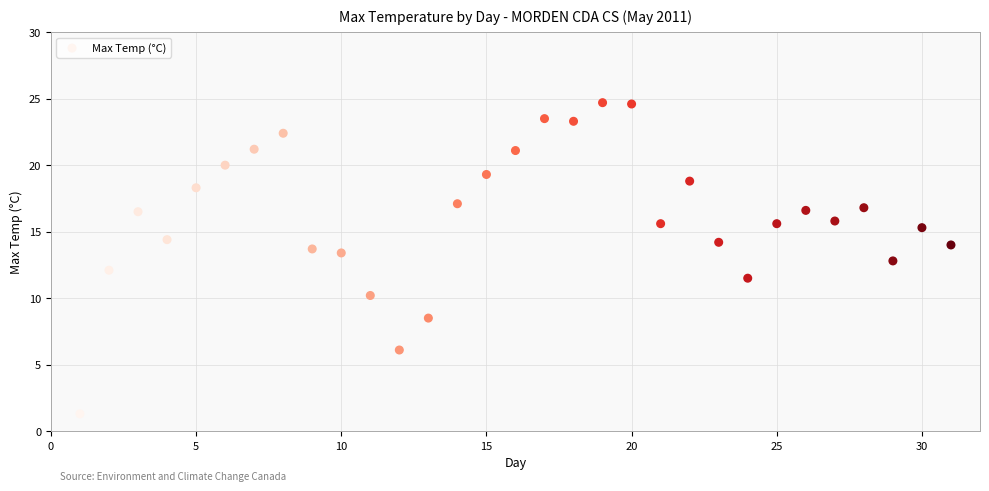

What is the range of X values (max minus min)?

30.0